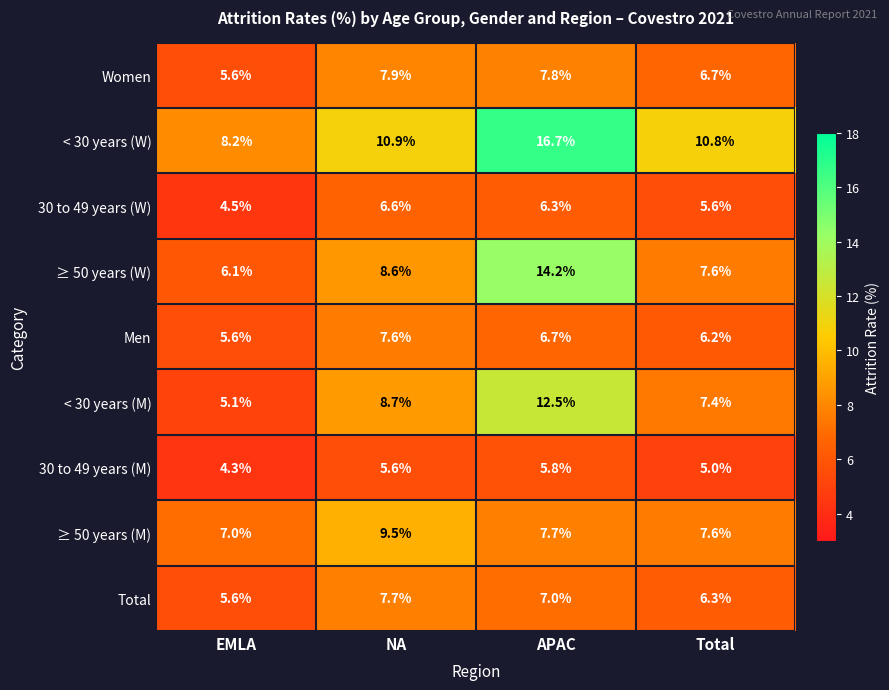

Which series changed the most between EMLA and Total?

< 30 years (W)